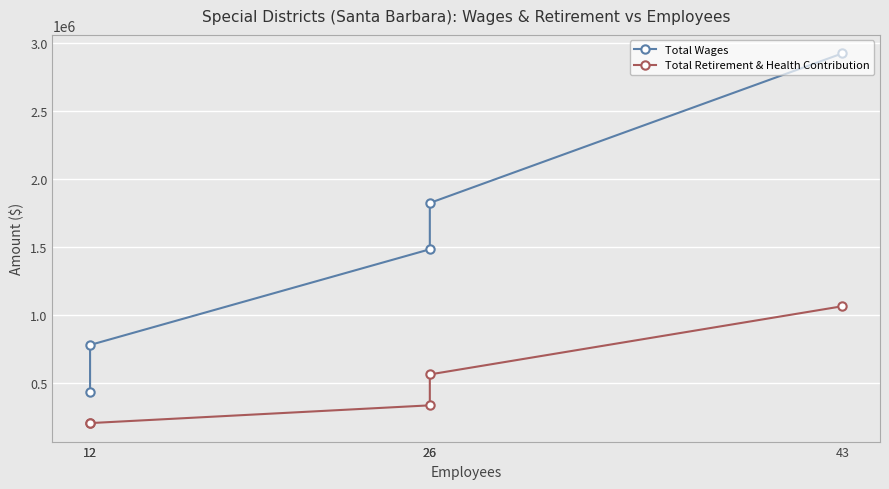

Where is the first local minimum for Total Retirement & Health Contribution?

12